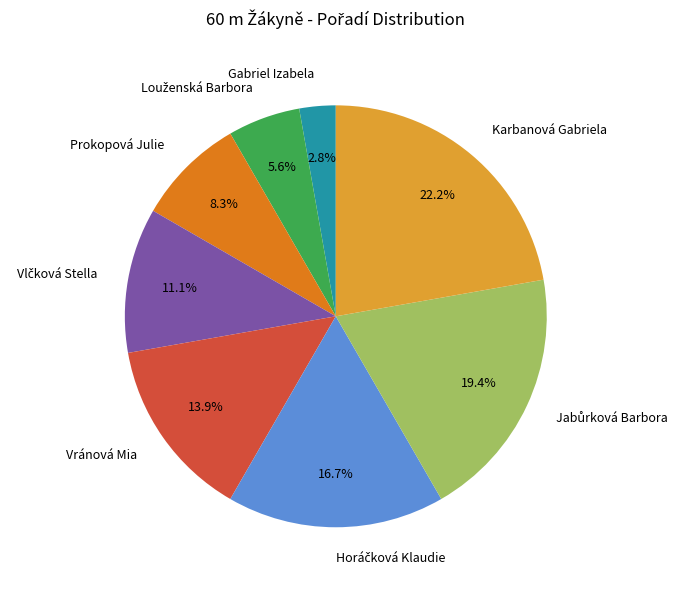

Does Prokopová Julie represent more than half of the total?

No